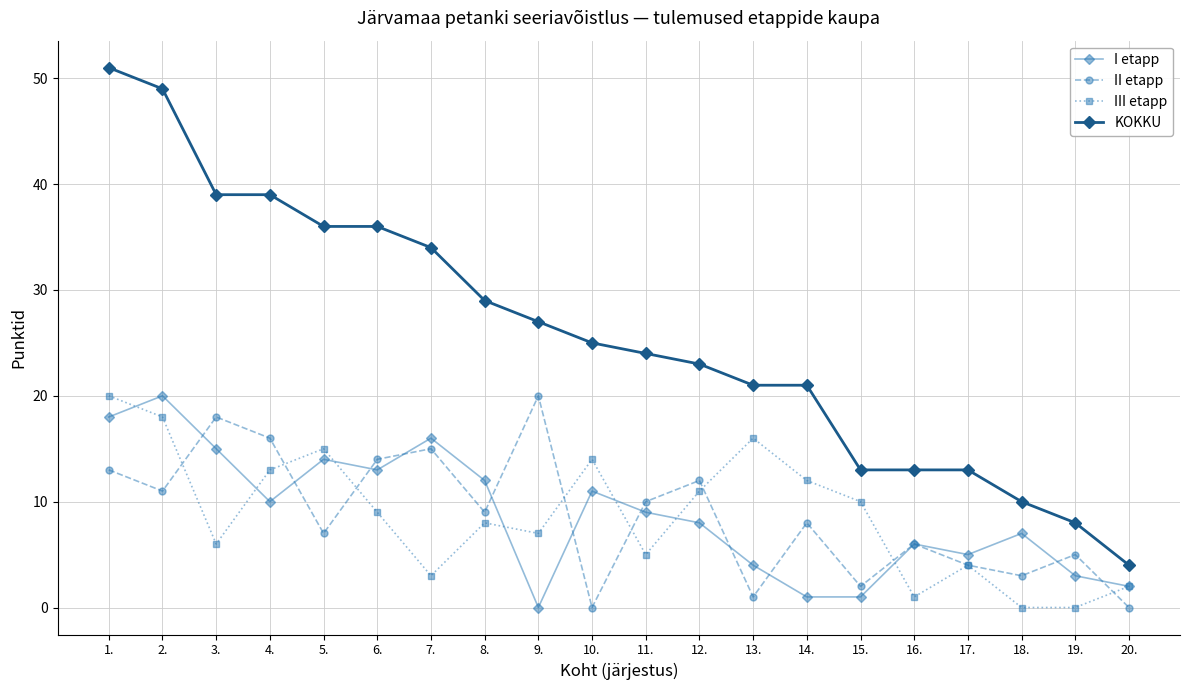

True or false: III etapp has a value of 8 at 8..

True